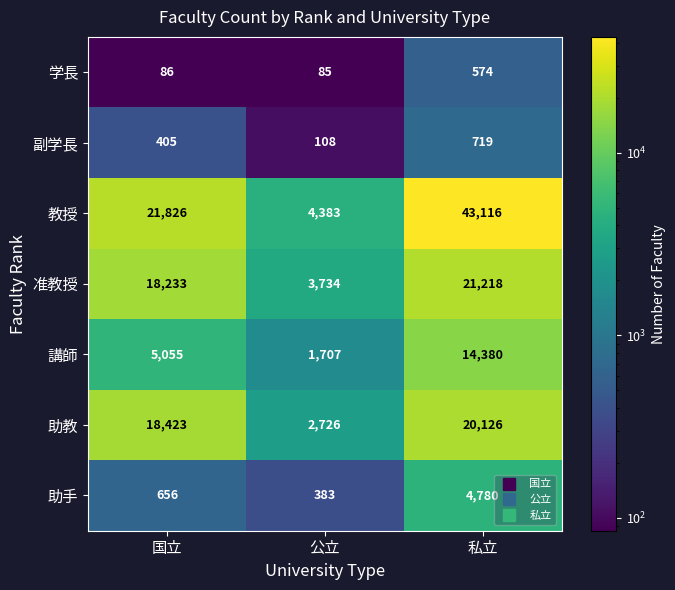

Which series has the widest spread of values?

教授